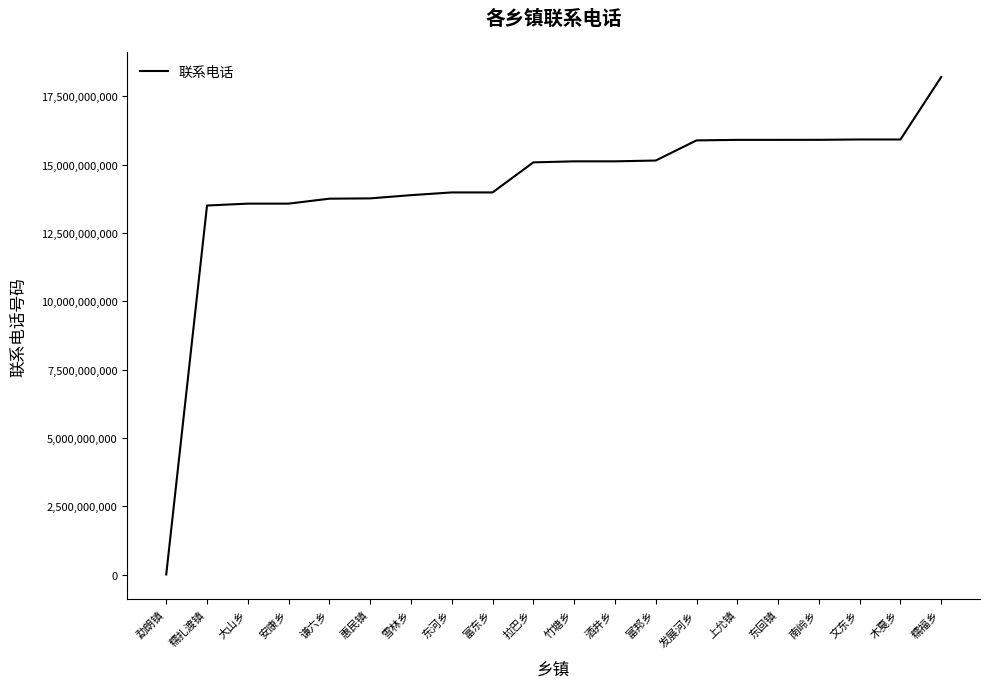

At which category does the chart reach its minimum across all series?

勐朗镇